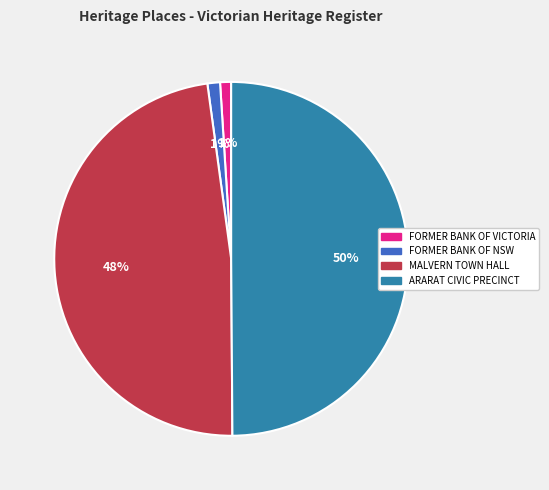

To the nearest percent, what percentage of the pie is FORMER BANK OF VICTORIA?

1%